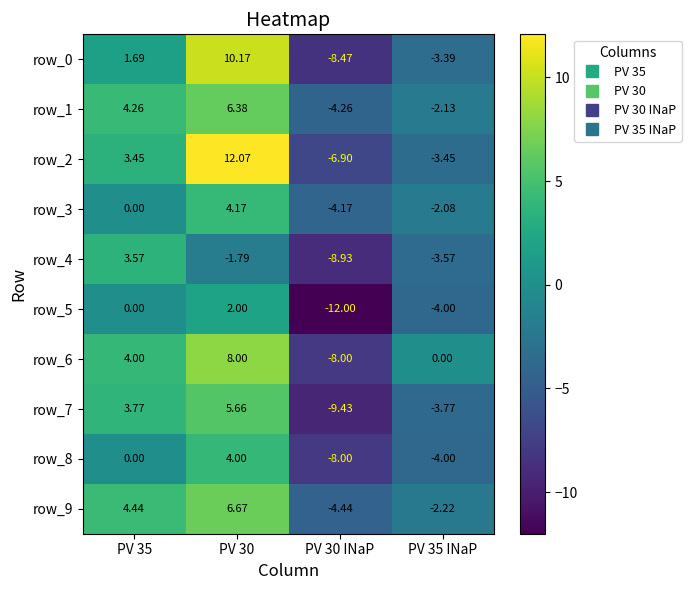

Is the value of row_0 at PV 35 greater than the value of row_1 at PV 35?

No